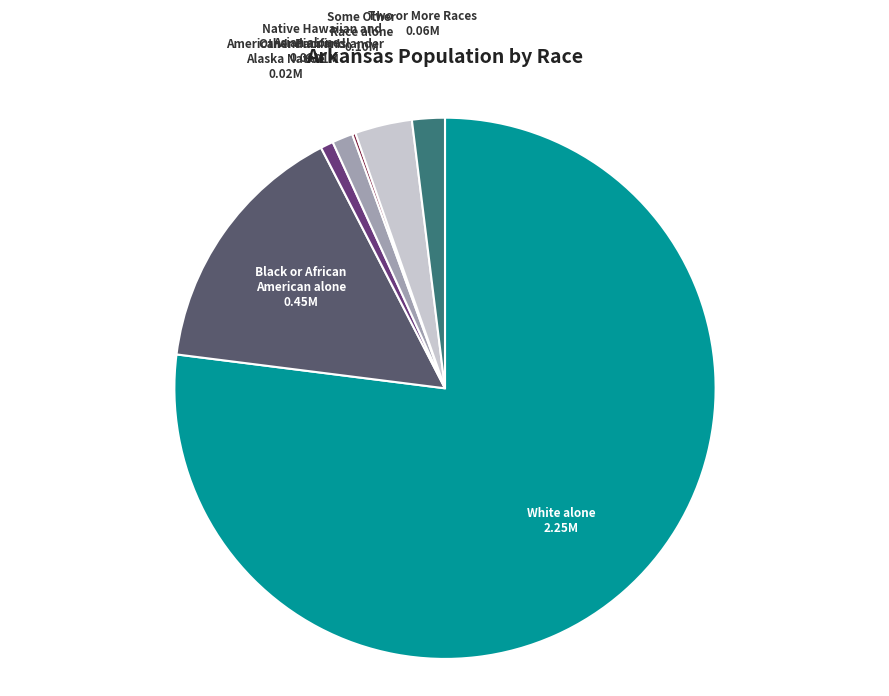

Is there any slice that represents more than half of the pie?

Yes